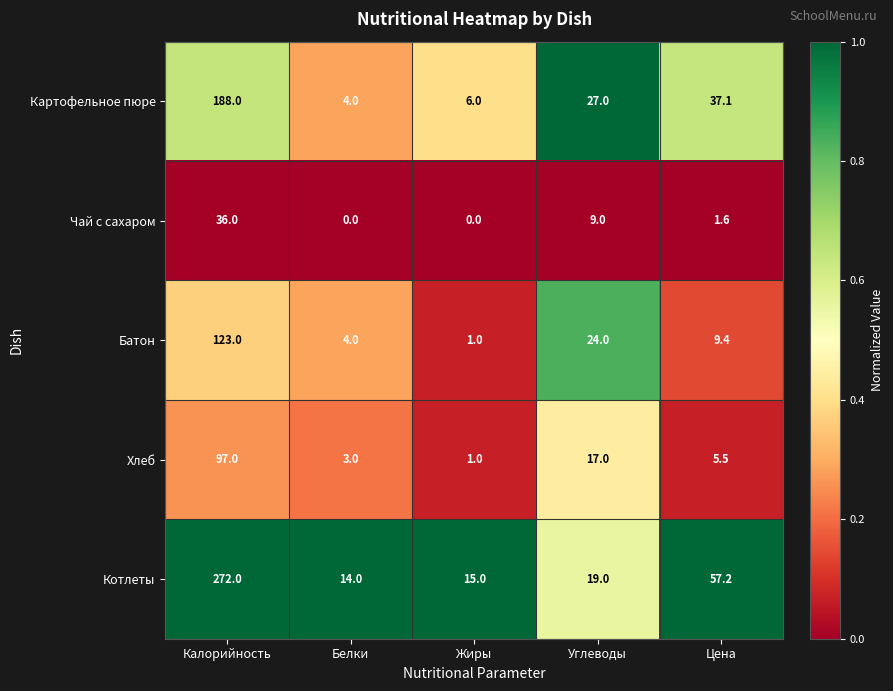

Which series has the largest range (max minus min)?

Котлеты